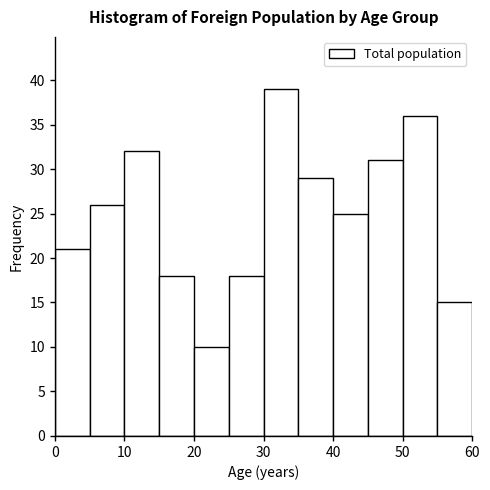

Which range on the x-axis has the tallest bar?

30 to 35